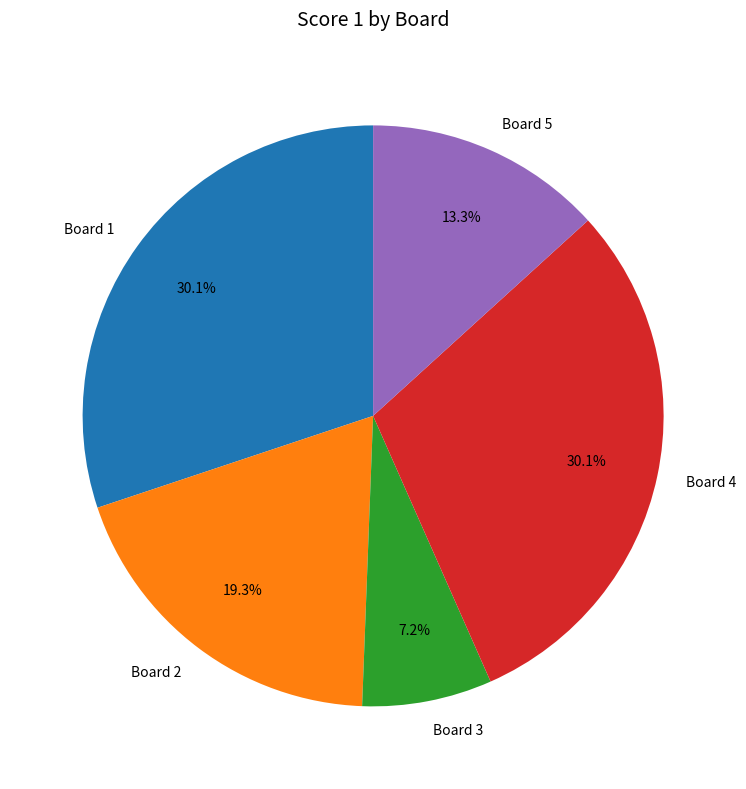

To the nearest percent, what is the difference between the Board 3 and Board 2 slice percentages?

12%